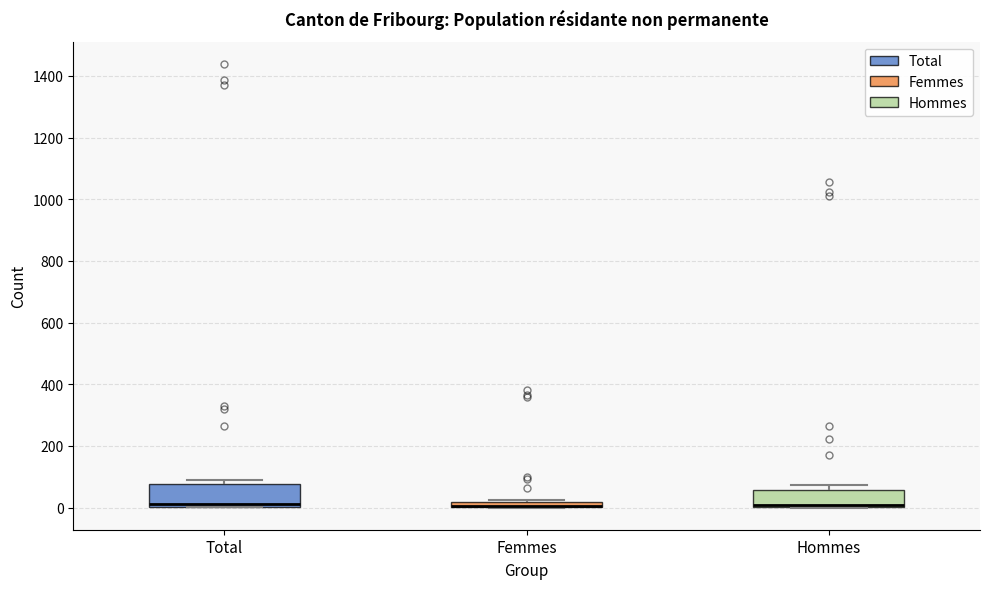

Where is the lower edge of the box for Femmes on the y-axis? The values are not printed on the chart, so give them approximately, as read against the axis.

0